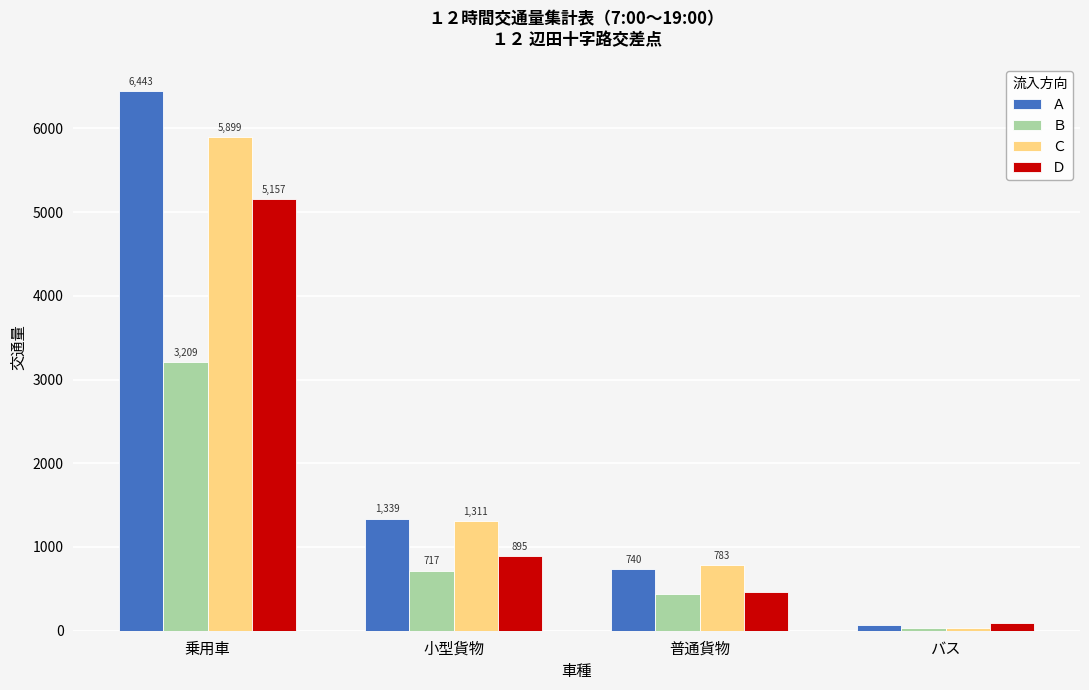

Rank the series at バス from highest to lowest value.

Ｄ, Ａ, Ｃ, Ｂ